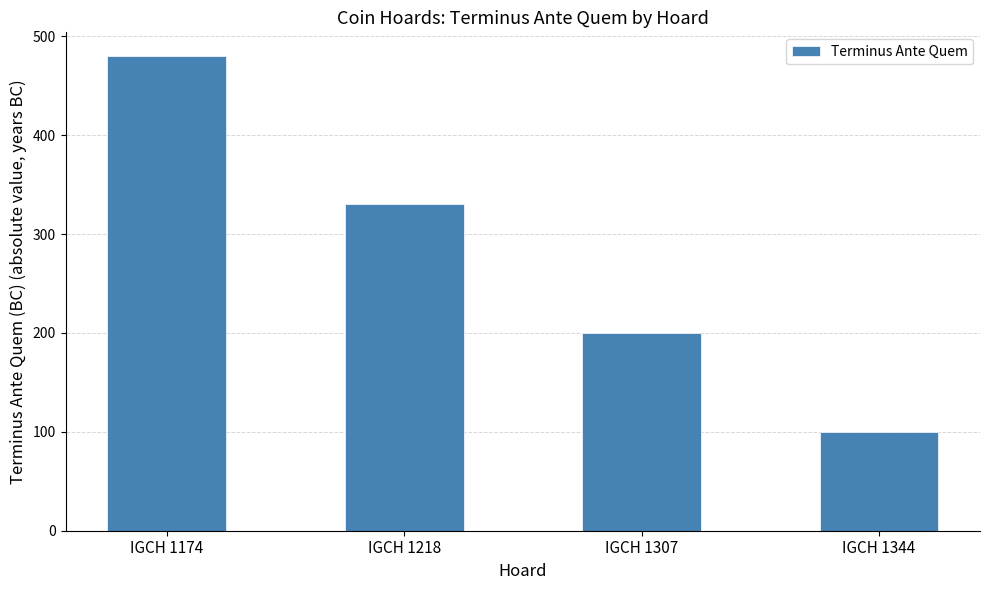

What is the difference between the second highest and second lowest values?

130